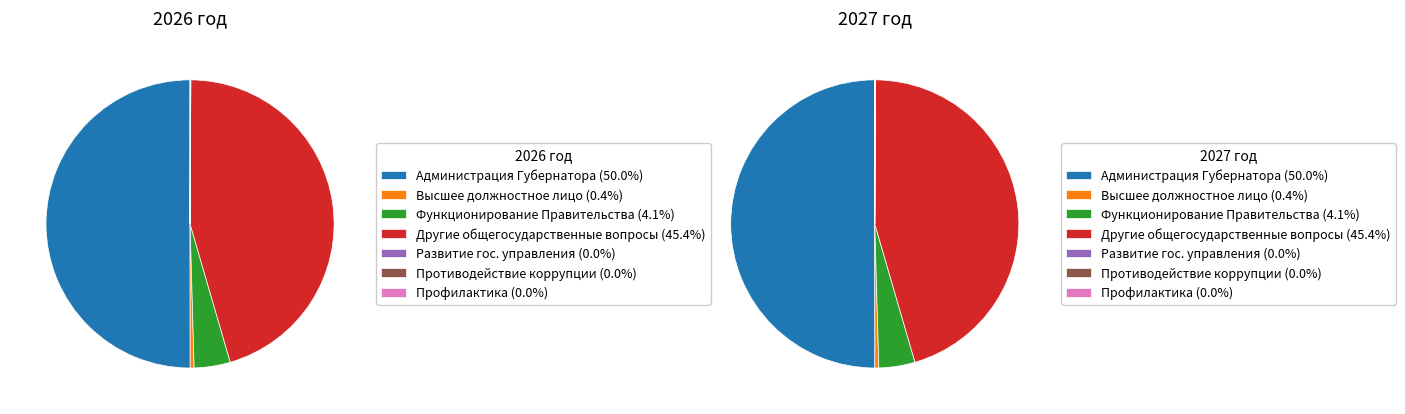

Combined, what portion of the pie is Функционирование высшего должностного лица and Другие общегосударственные вопросы?

45.8%